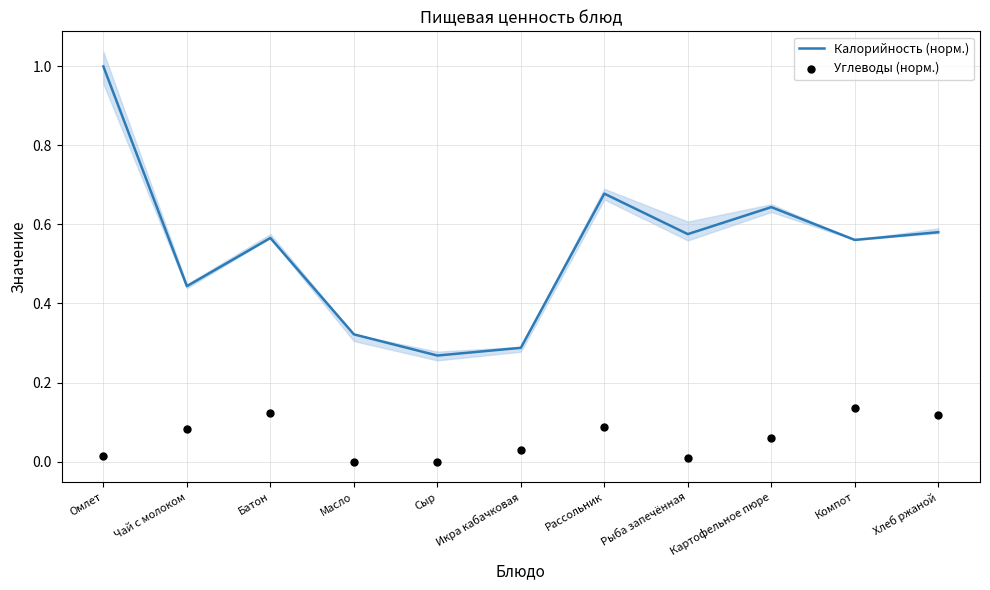

Which series contains the lowest Y value?

Углеводы (норм.)